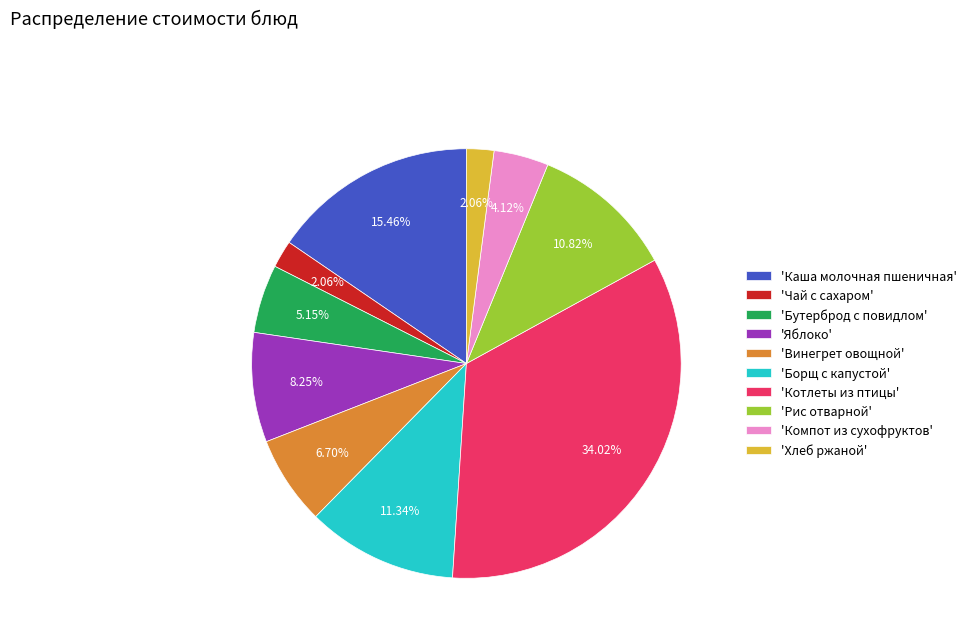

Is 'Каша молочная пшеничная' the majority of the pie?

No